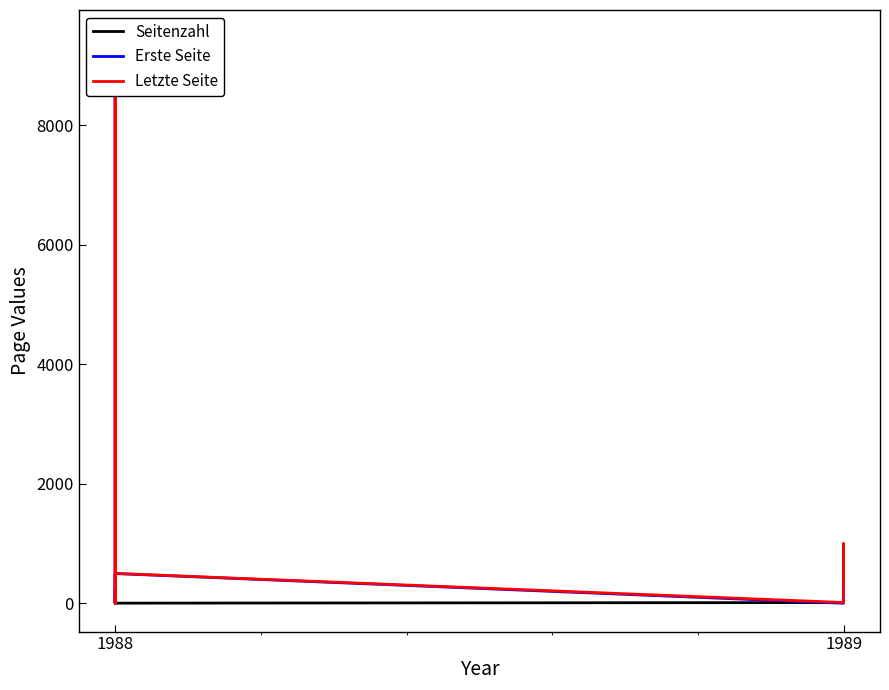

True or false: Seitenzahl has a value of 17 at 1989.

True